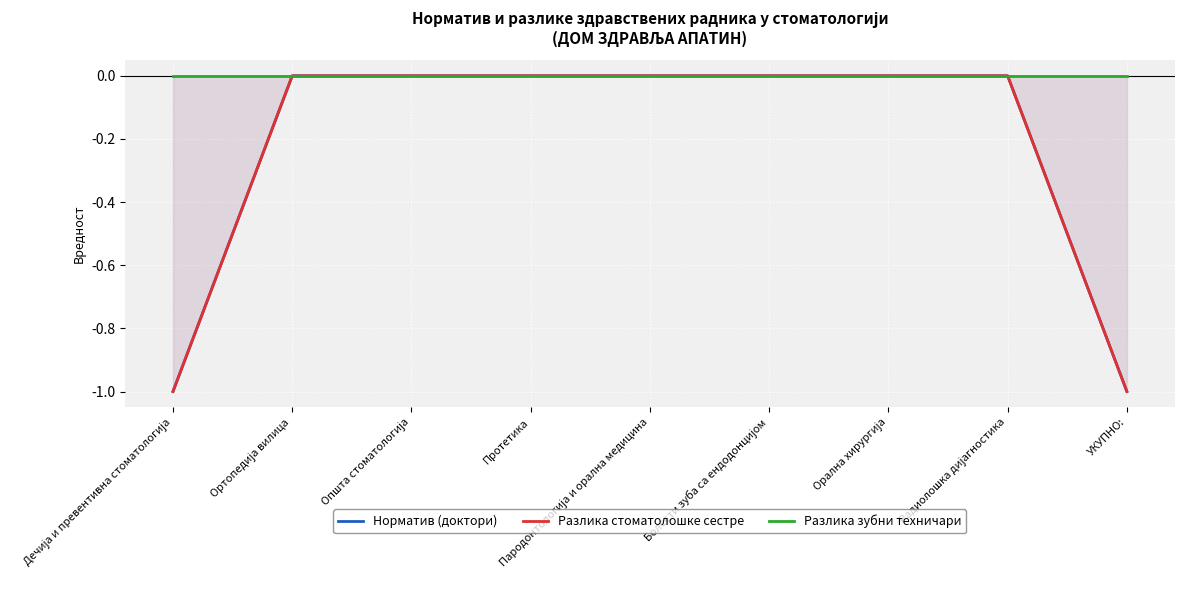

Is it true that Норматив (доктори) equals 0 at Болести зуба са ендодонцијом?

True